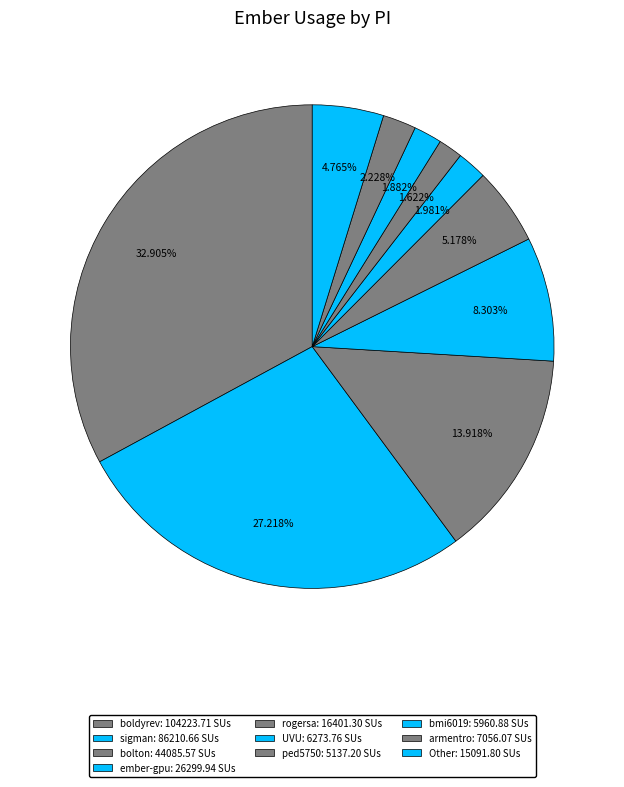

How many slices are in this pie chart?

10